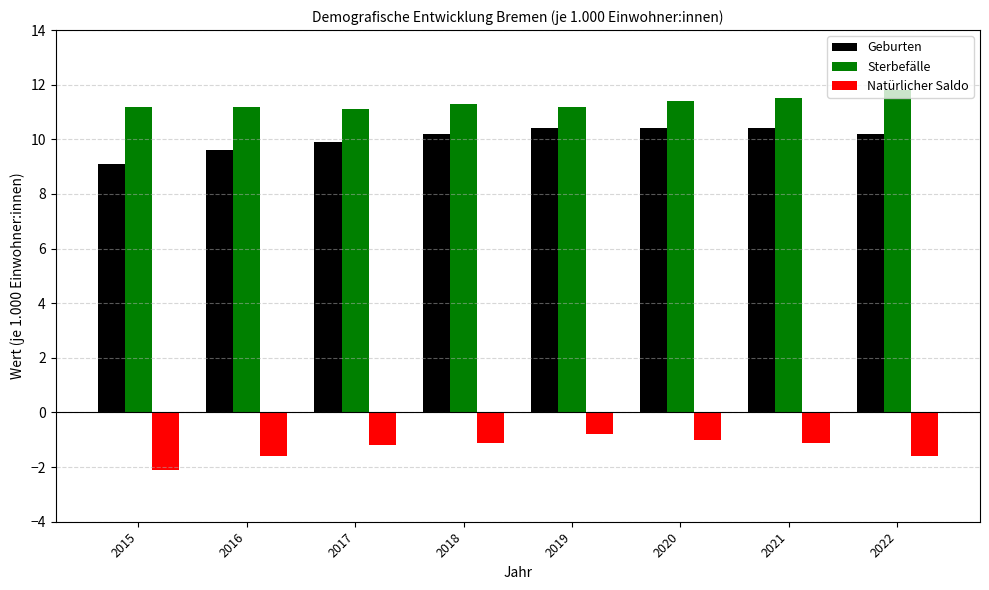

How many series are shown in this chart?

3